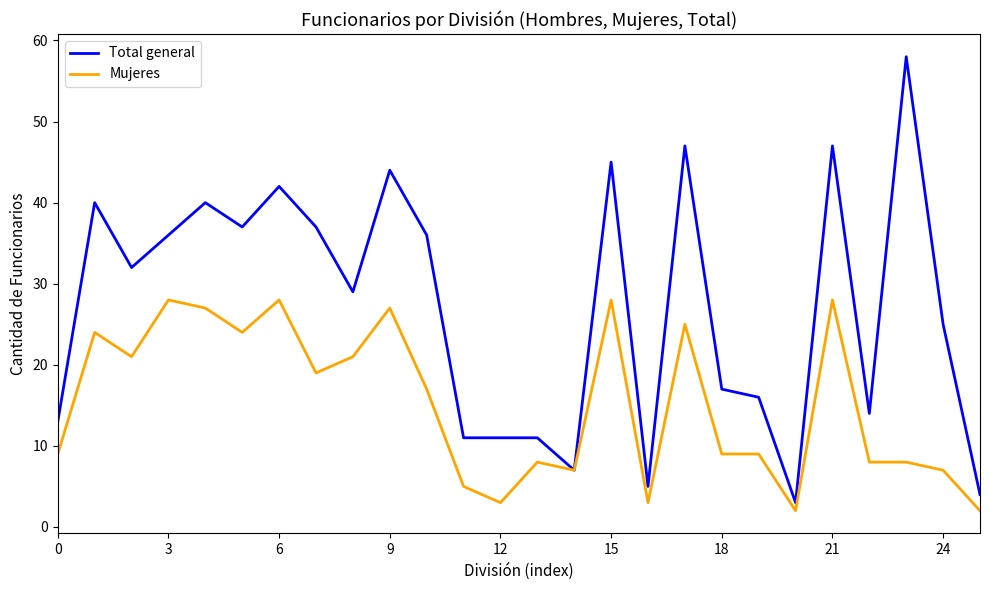

Which series has the largest range (max minus min)?

Total general